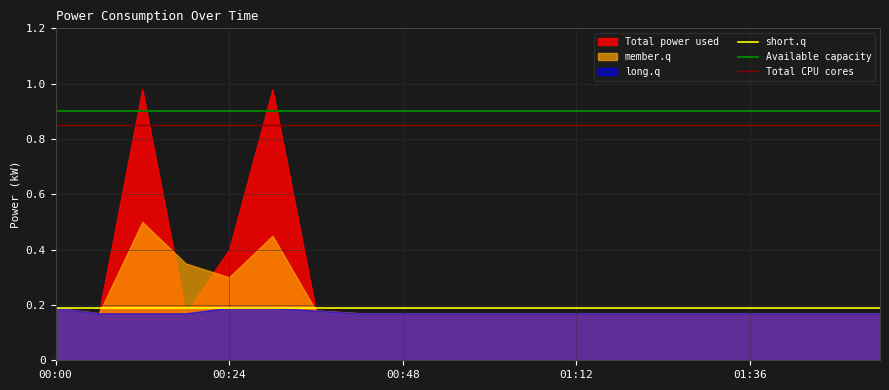

True or false: smoothed and power intersect in this chart.

False